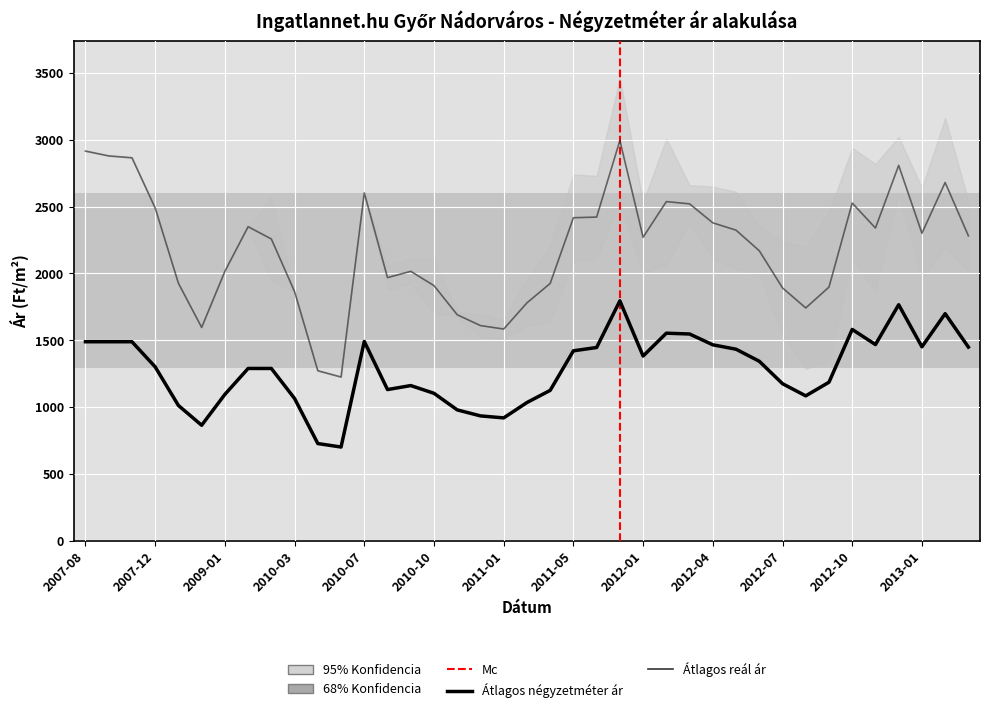

Is it true that Átlagos négyzetméter ár equals 1449 at 2013-03?

True